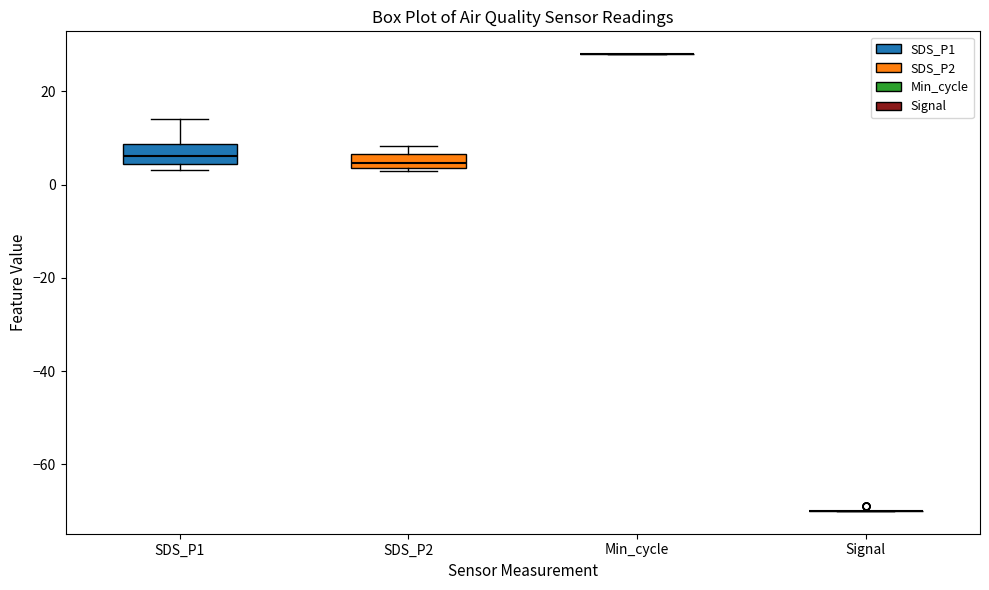

Reading left to right, transcribe this box plot: for each box, give where its median line is, the range the box spans, and where its two whiskers end, as read against the y-axis. The values are not printed on the chart, so give them approximately, as read against the axis.

SDS_P1: median 6, box 4 to 8, whiskers 4 (just below the box's lower edge) to 14
SDS_P2: median 4 (inside the box), box 4 to 6, whiskers 2 to 8
Min_cycle: box collapsed to a line at 28, whiskers 28 to 28
Signal: box collapsed to a line at -70, whiskers -70 to -70